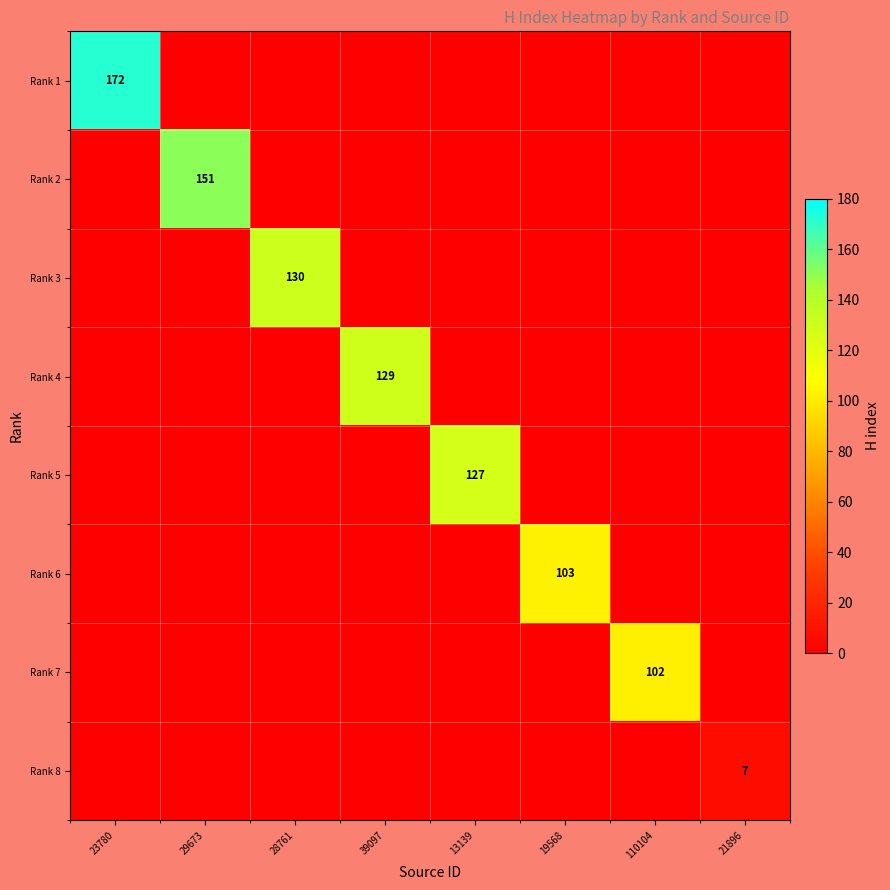

The Rank 7 series shows 59 at 110104. True or false?

False